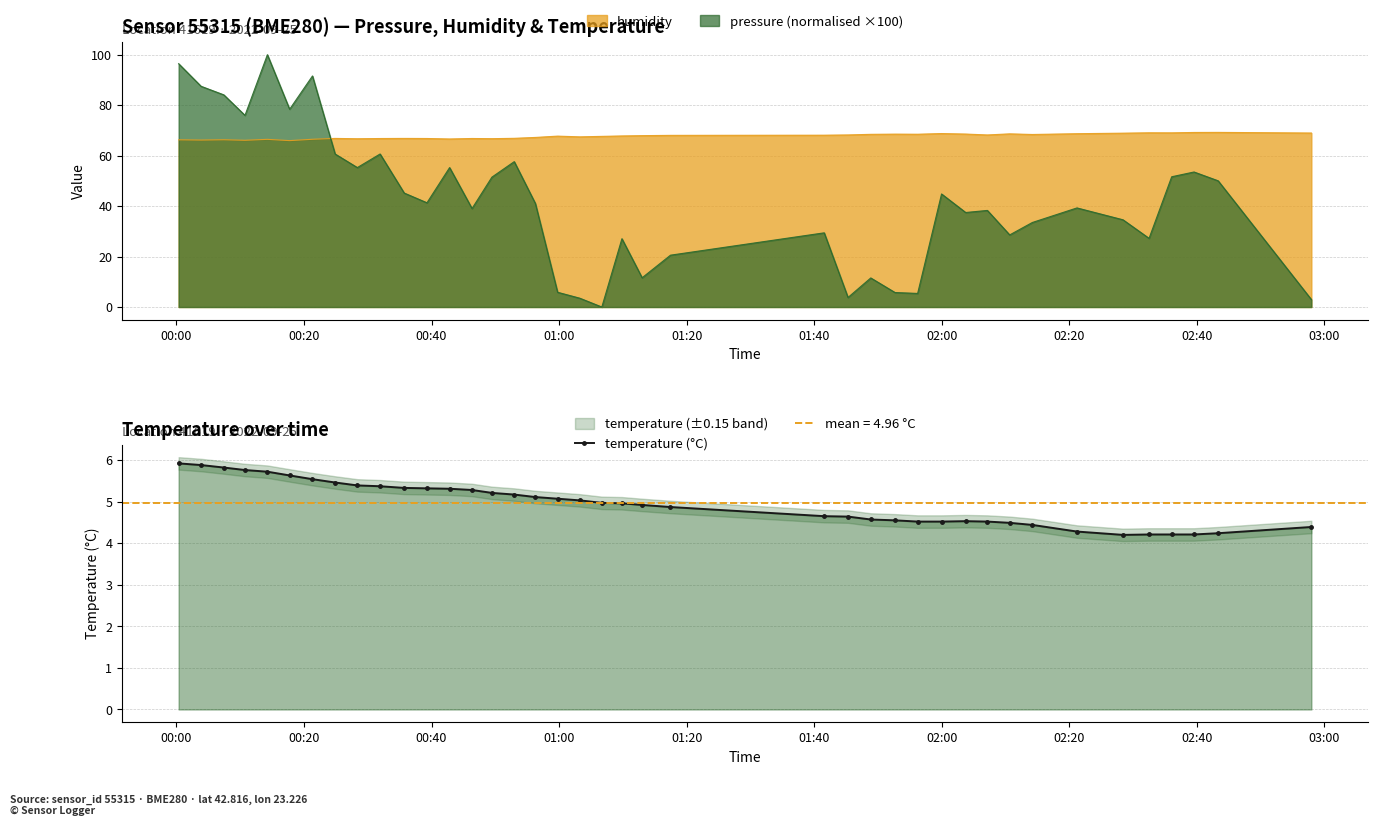

What is the value of the temperature (°C) point at the 8th from the left?

5.5